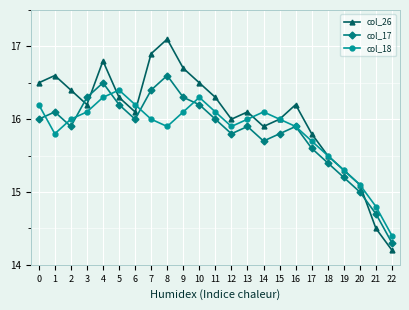

What is the lowest value of the col_18 series?

14.4